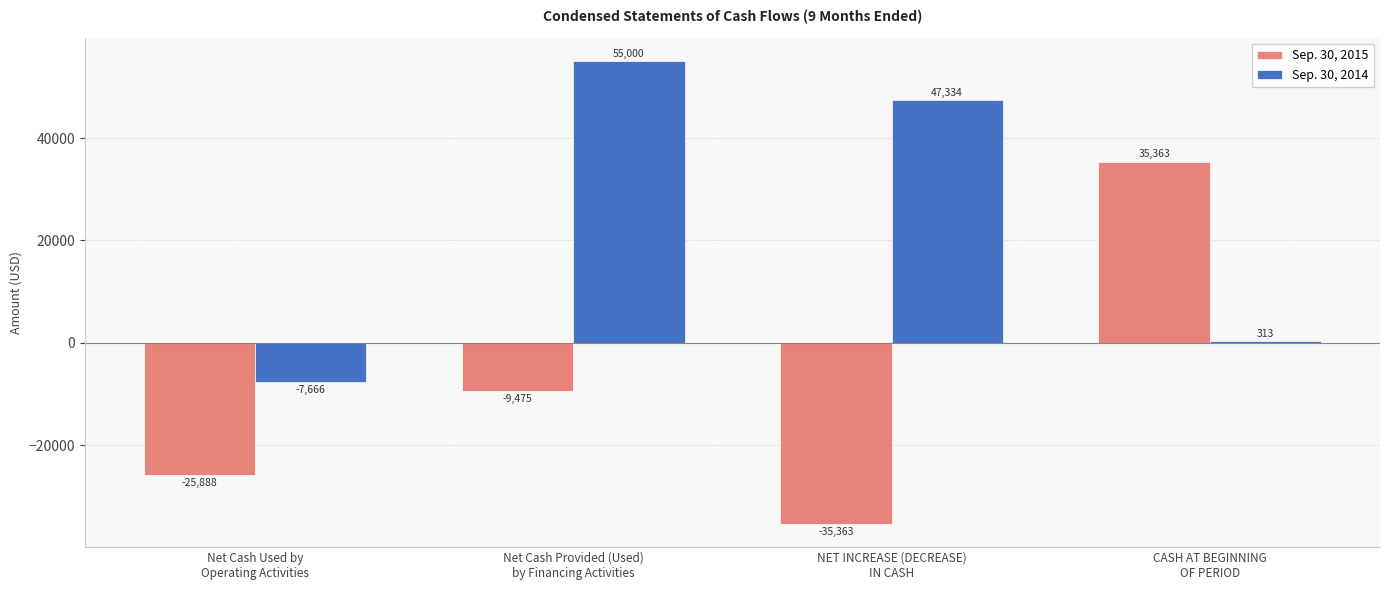

What are all the series names shown in the legend?

Sep. 30, 2015, Sep. 30, 2014